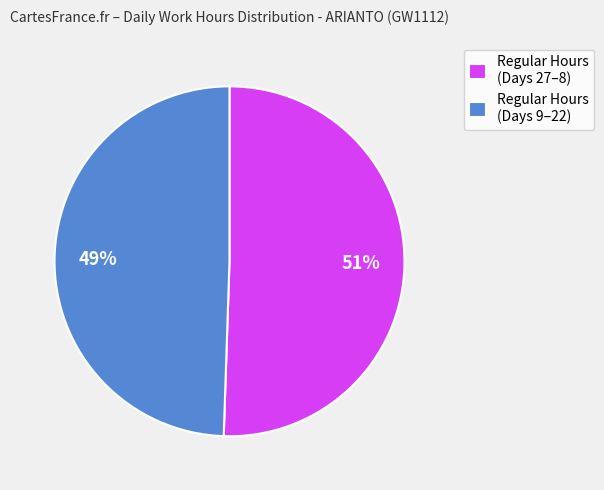

Do Regular Hours (Days 9–22) and Regular Hours (Days 27–8) together represent more than half of the pie?

Yes